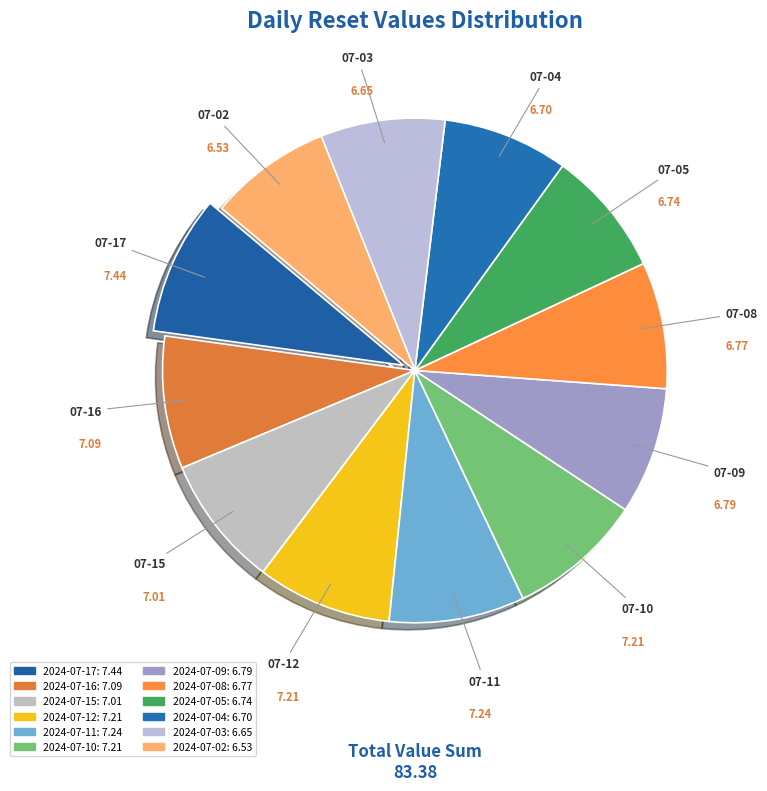

How many segments does this pie chart have?

12